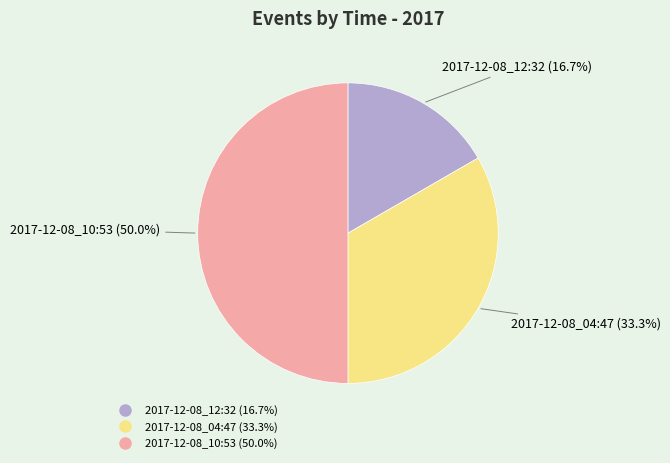

To the nearest percent, what percentage of the pie is 2017-12-08_10:53?

50%